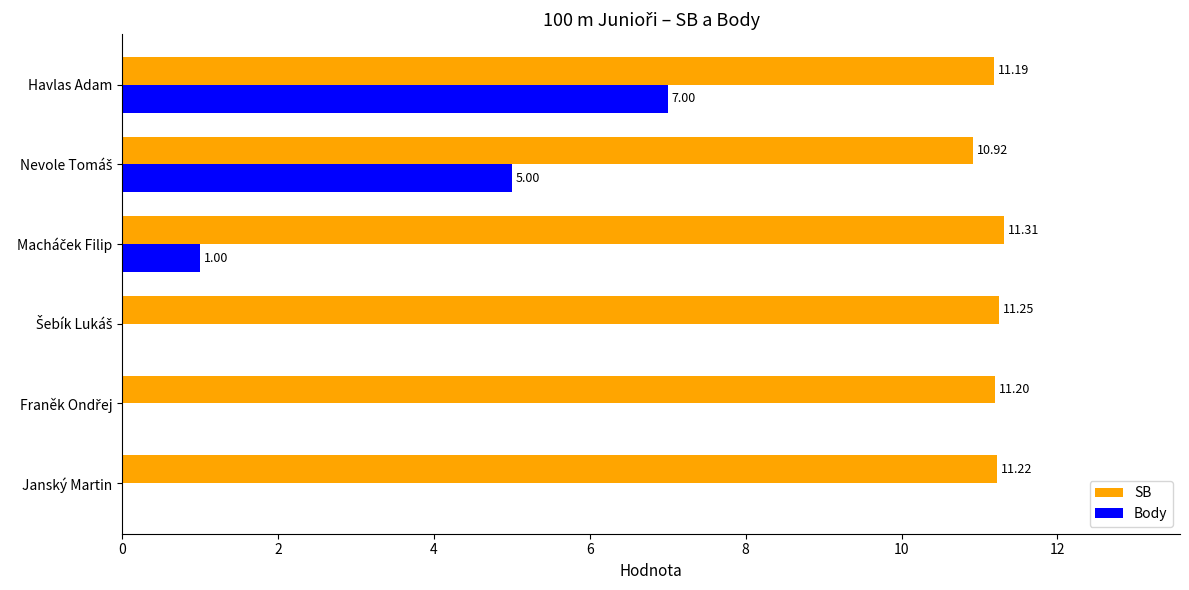

Which category has the highest value in the Body series?

Havlas Adam